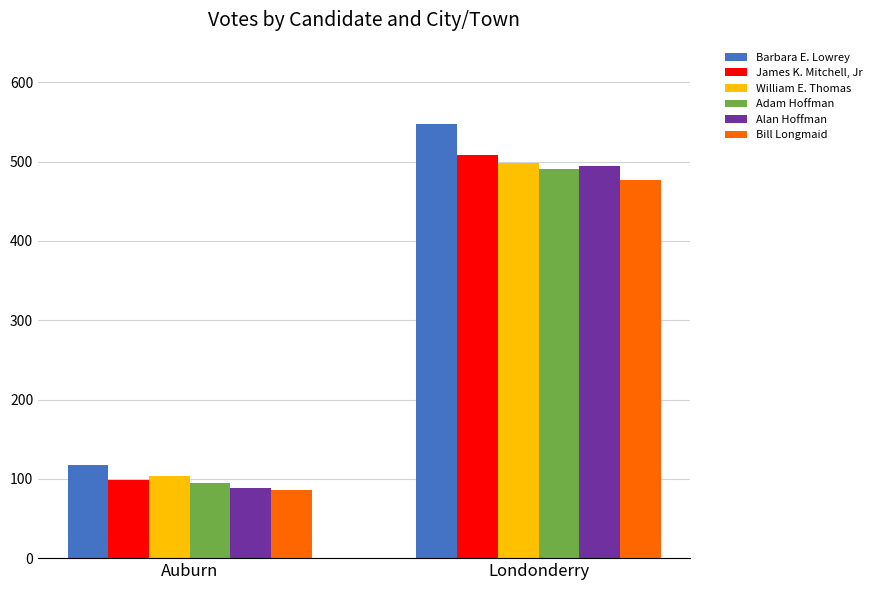

Which series has the largest range (max minus min)?

Barbara E. Lowrey